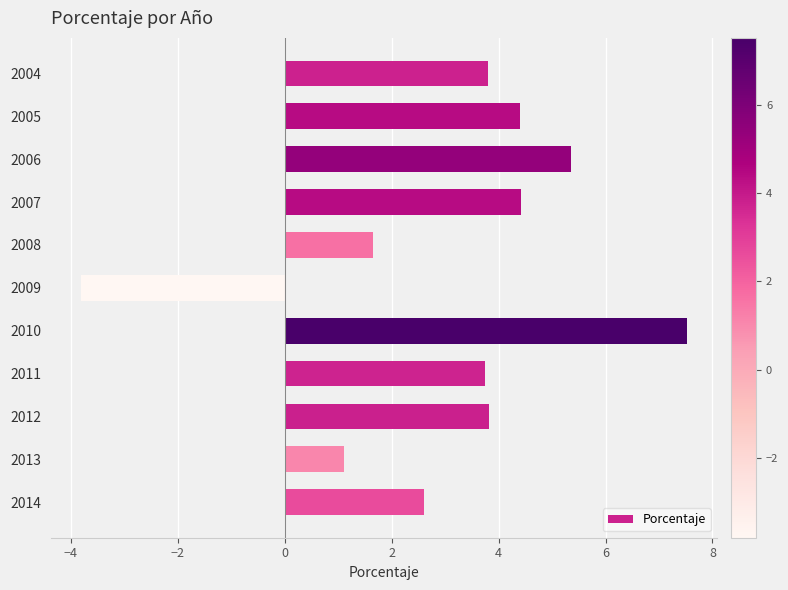

Is it true that the value at 2007 is 4.4?

True